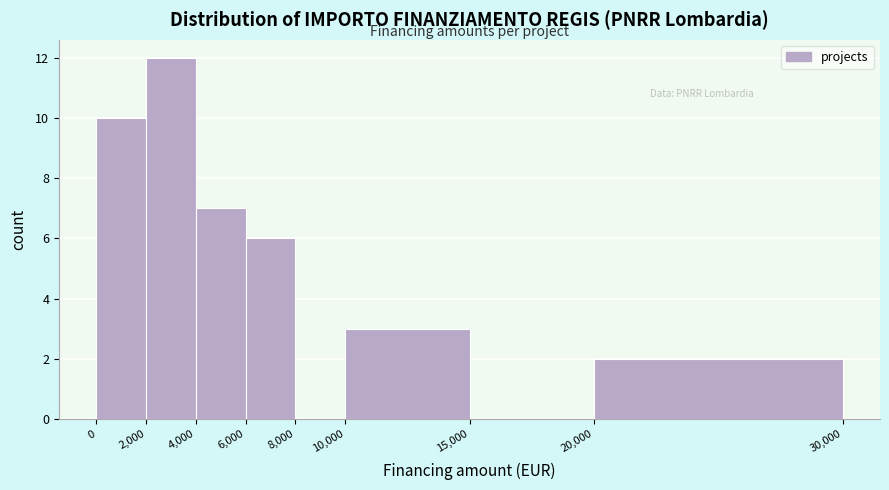

Reading left to right, list every bar in this chart as the range it spans on the x-axis followed by its height. The values are not printed on the chart, so give them approximately, as read against the axis.

0 to 2,000: 10
2,000 to 4,000: 12
4,000 to 6,000: 7
6,000 to 8,000: 6
8,000 to 10,000: 0
10,000 to 15,000: 3
15,000 to 20,000: 0
20,000 to 30,000: 2